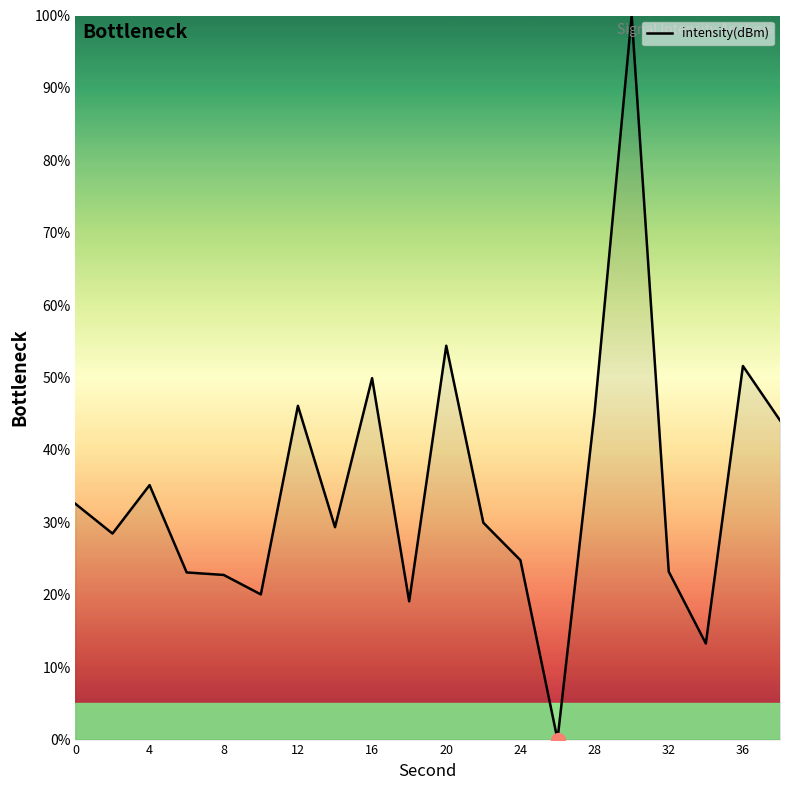

How many lines are shown in the chart?

1